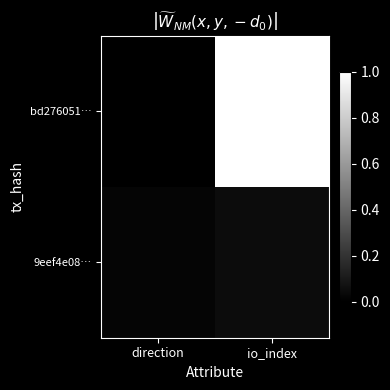

At how many categories does at least one series exceed 0?

2